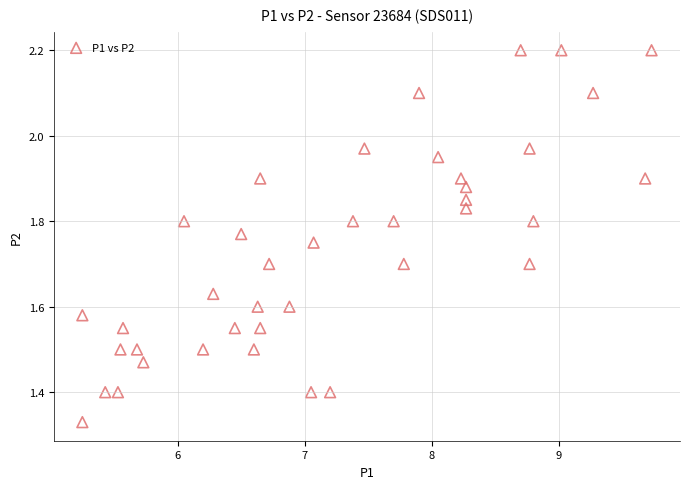

What is the range of X values (max minus min)?

4.5